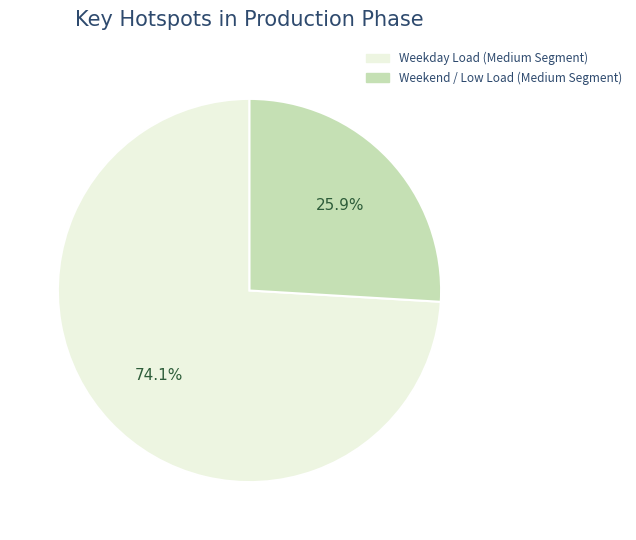

Is there any slice that represents more than half of the pie?

Yes